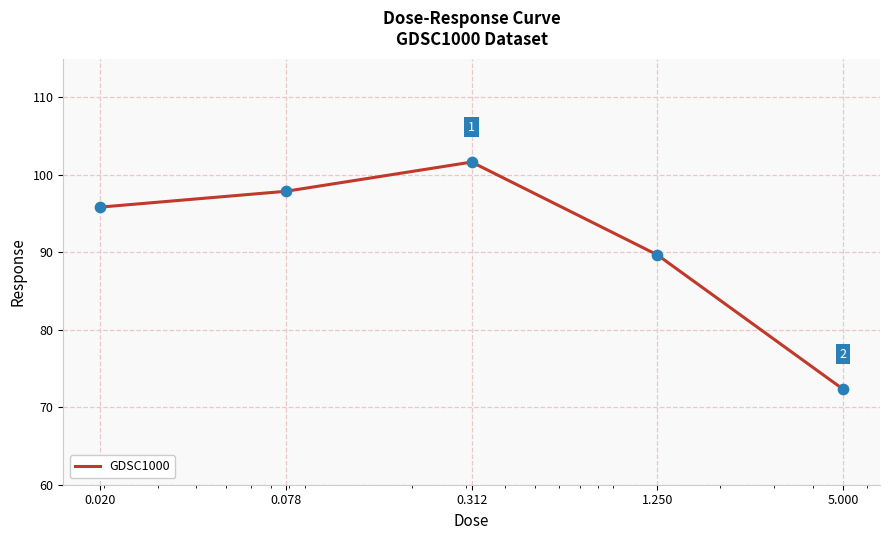

How many interior local peaks (higher than both neighbors) does the data have?

1